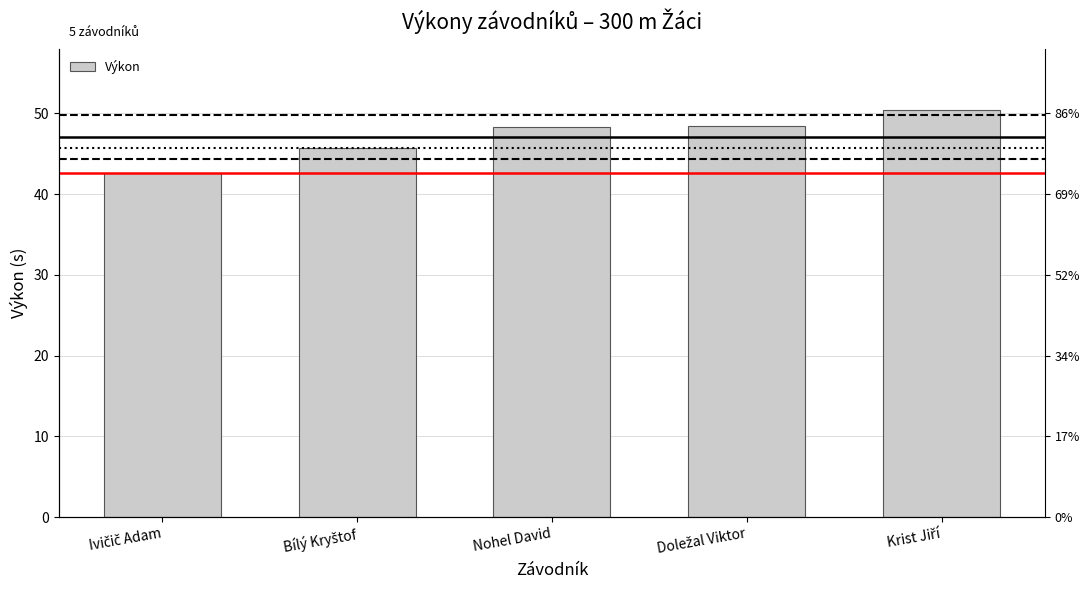

What is the difference between the maximum and minimum values?

7.9